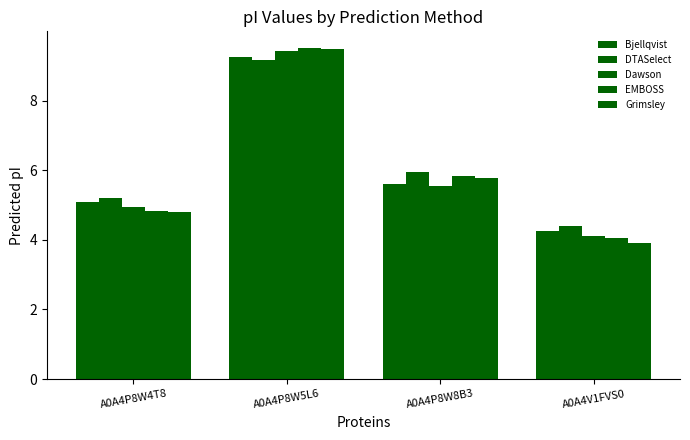

What is the difference between the maximum and minimum values in the DTASelect series?

4.8